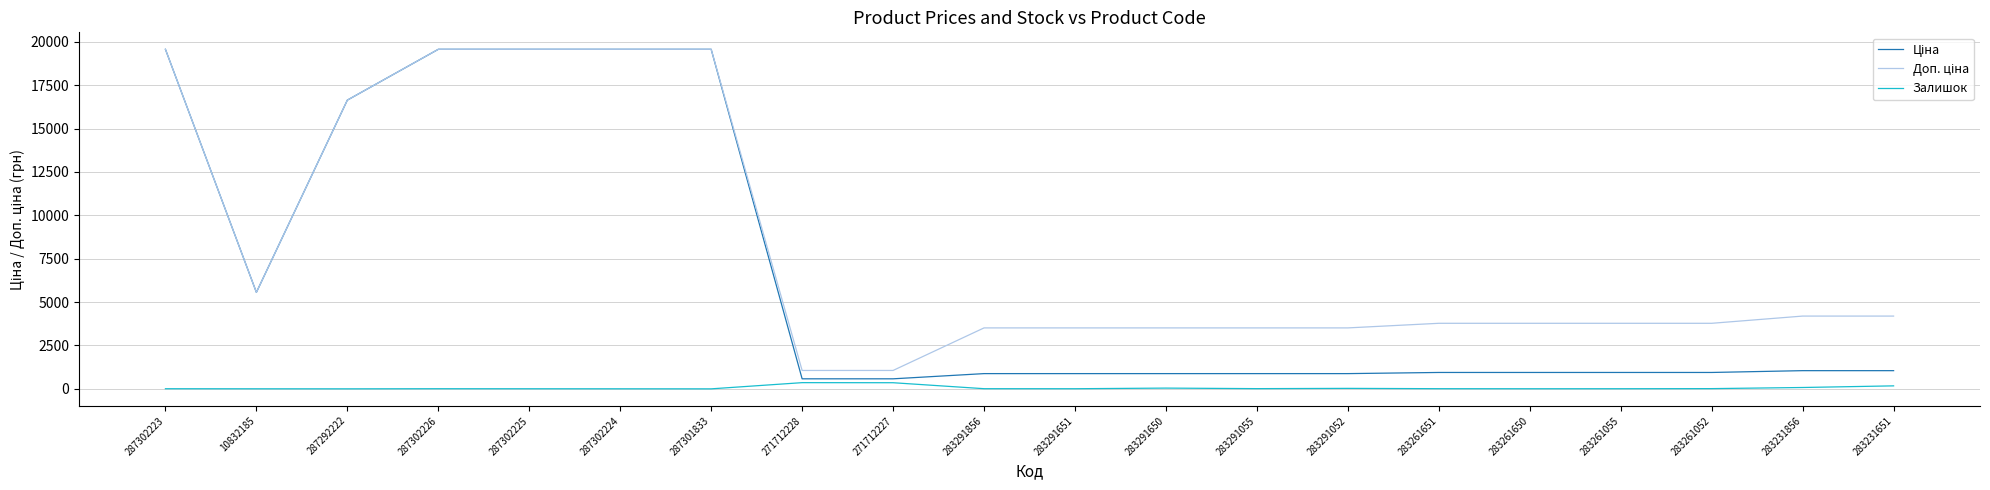

What is the maximum value shown in the chart?

19564.9